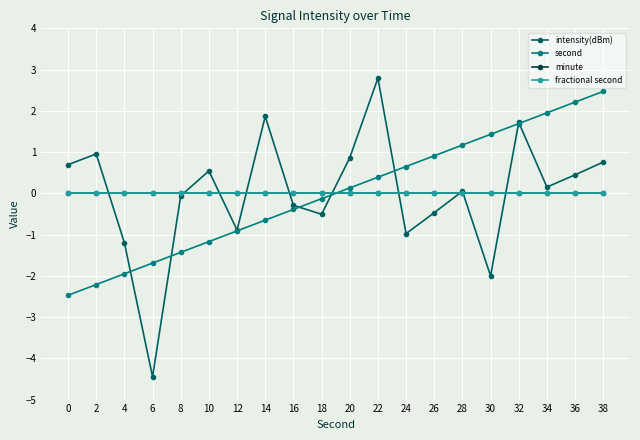

Is this an area chart (filled region under the line)?

No